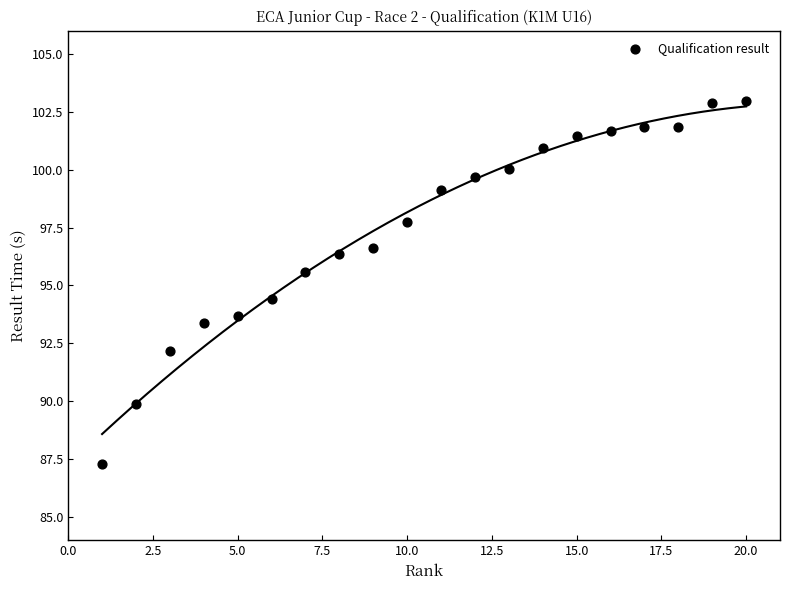

What is the range of X values (max minus min)?

19.0